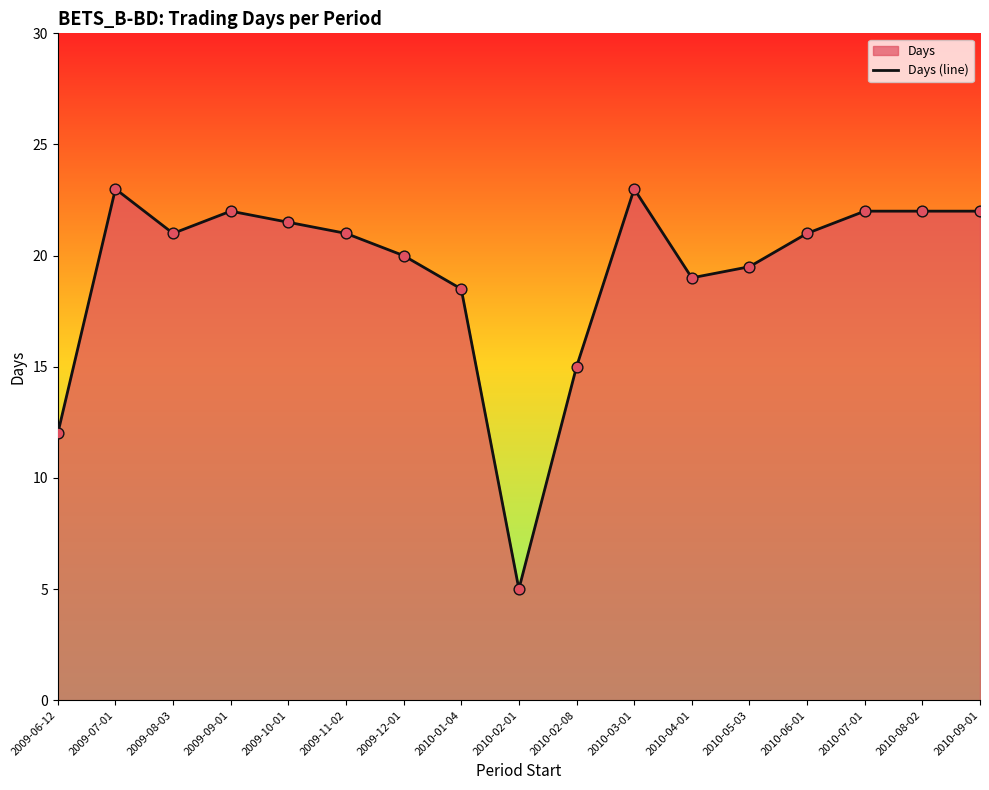

Between 2010-04-01 and 2009-11-02, which is larger?

2009-11-02